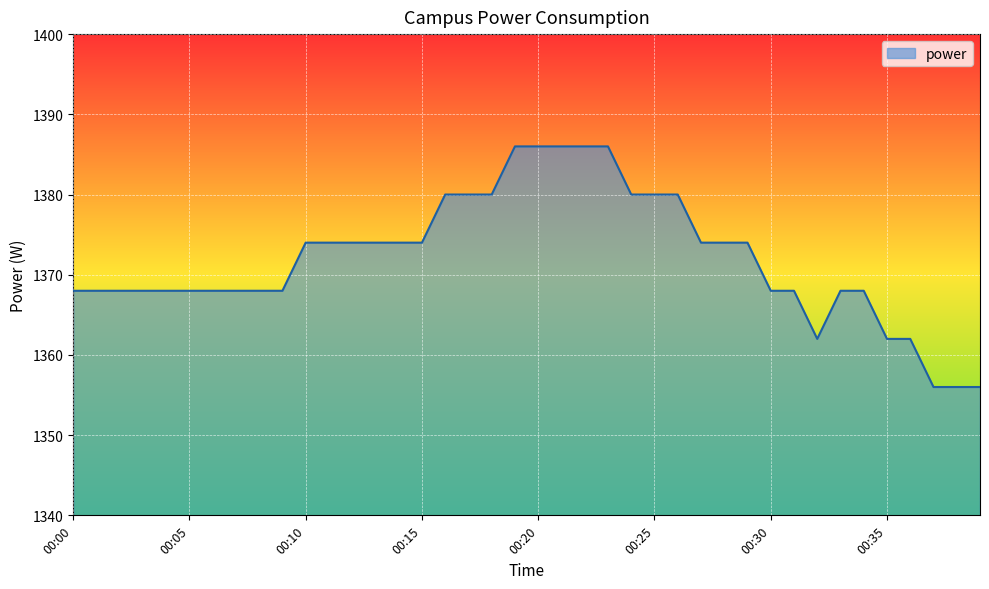

What is the difference between the maximum and minimum values?

30